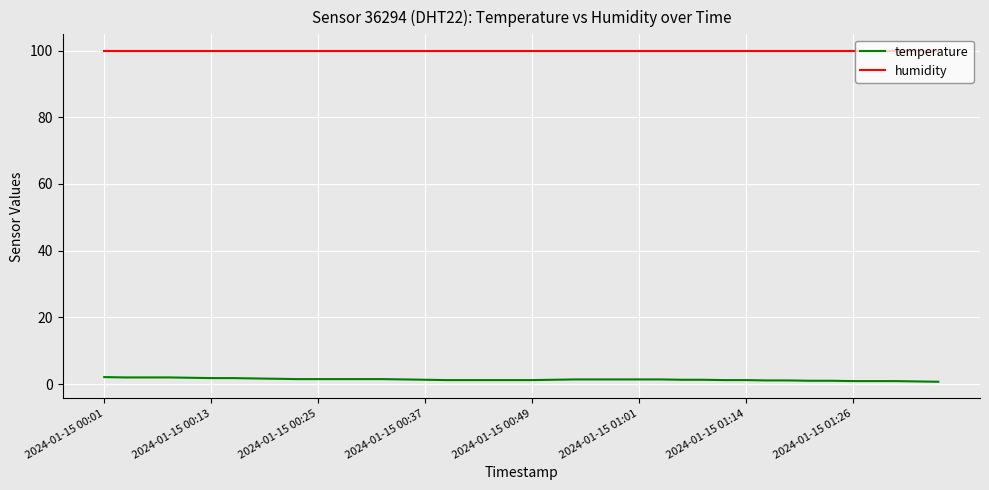

Which series has the largest total across all categories?

humidity